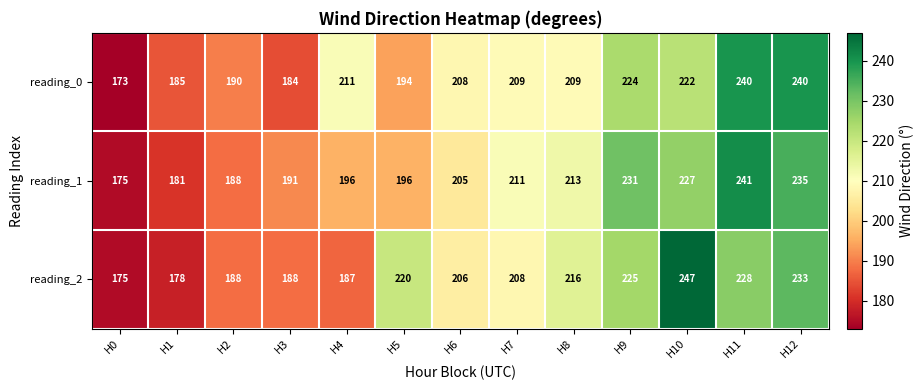

Which series has the largest range (max minus min)?

reading_2